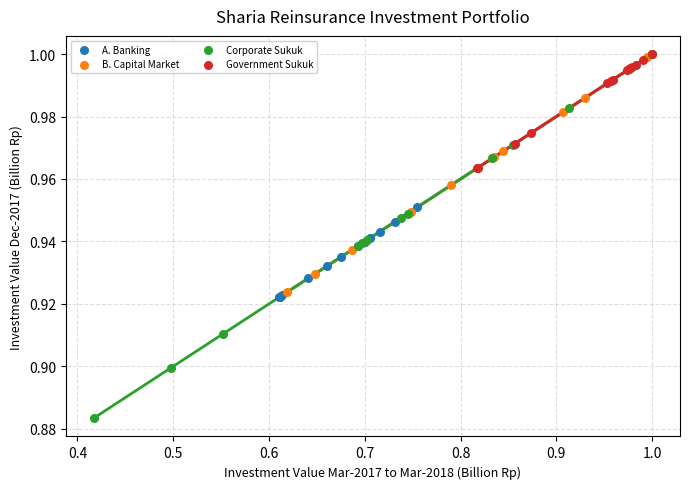

Which series has the largest Y range (max minus min)?

Corporate Sukuk